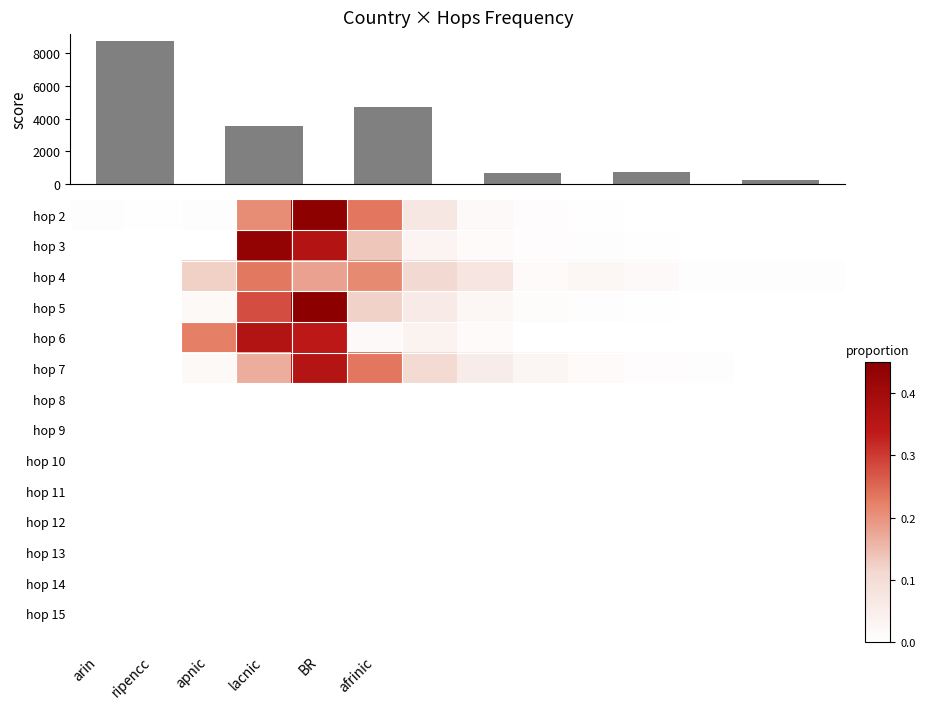

How many values in the hop 5 series exceed 0?

9